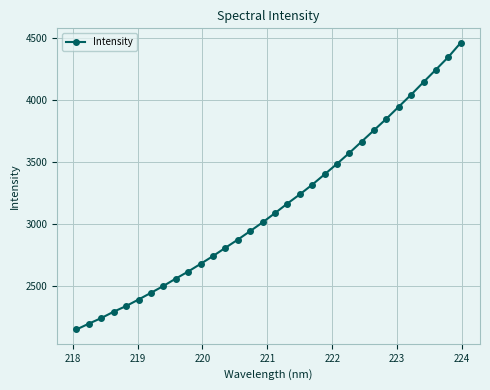

What is the minimum value shown in the chart?

2148.3